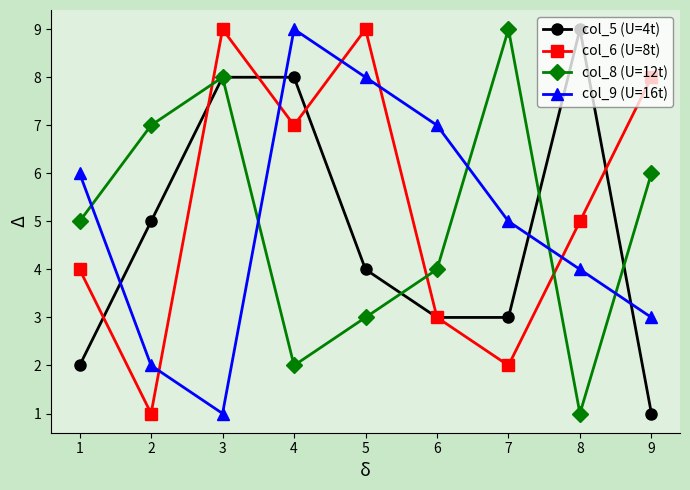

Reading left to right, list all the values displayed in this chart.

col_5 (U=4t): 1=2	2=5	3=8	4=8	5=4	6=3	7=3	8=9	9=1
col_6 (U=8t): 1=4	2=1	3=9	4=7	5=9	6=3	7=2	8=5	9=8
col_8 (U=12t): 1=5	2=7	3=8	4=2	5=3	6=4	7=9	8=1	9=6
col_9 (U=16t): 1=6	2=2	3=1	4=9	5=8	6=7	7=5	8=4	9=3